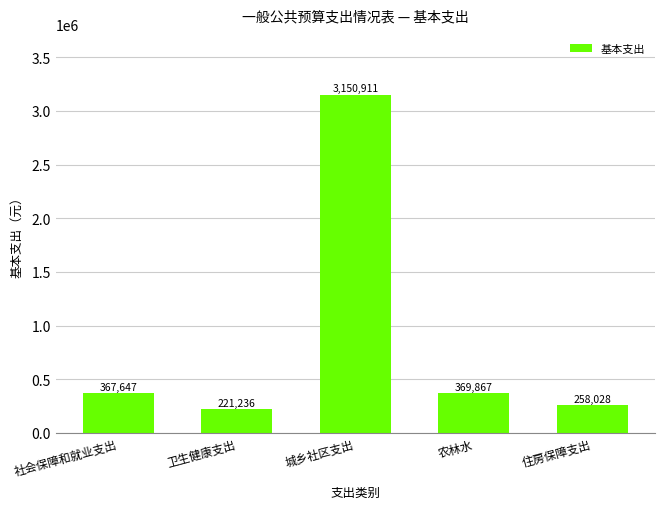

What is the ratio of the value at 农林水 to the value at 住房保障支出?

1.4